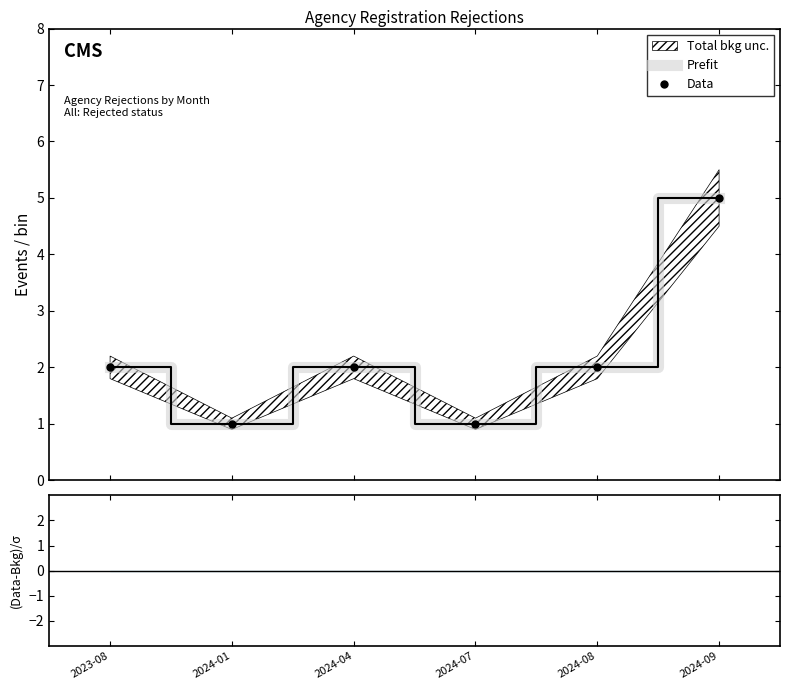

What position from the left is 2023-08?

1